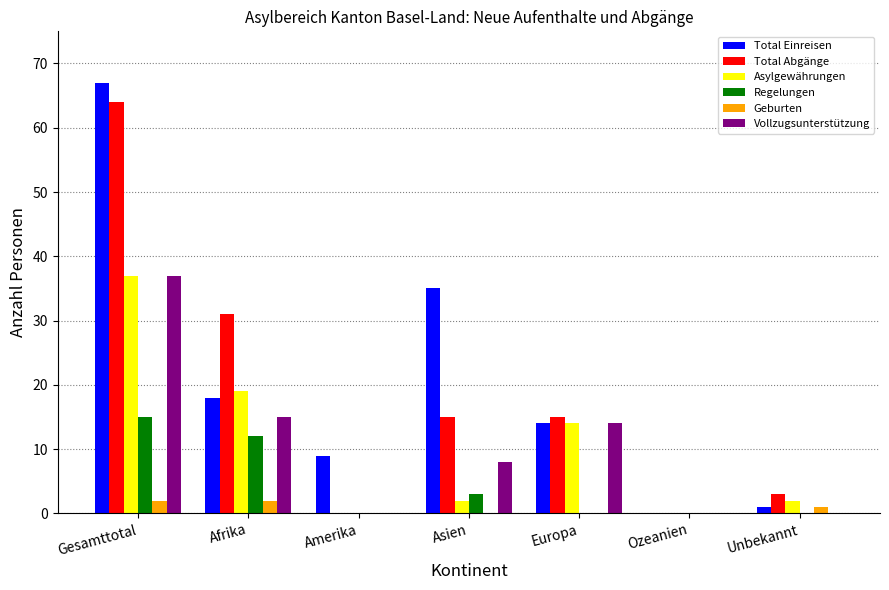

How many groups of bars are there?

7